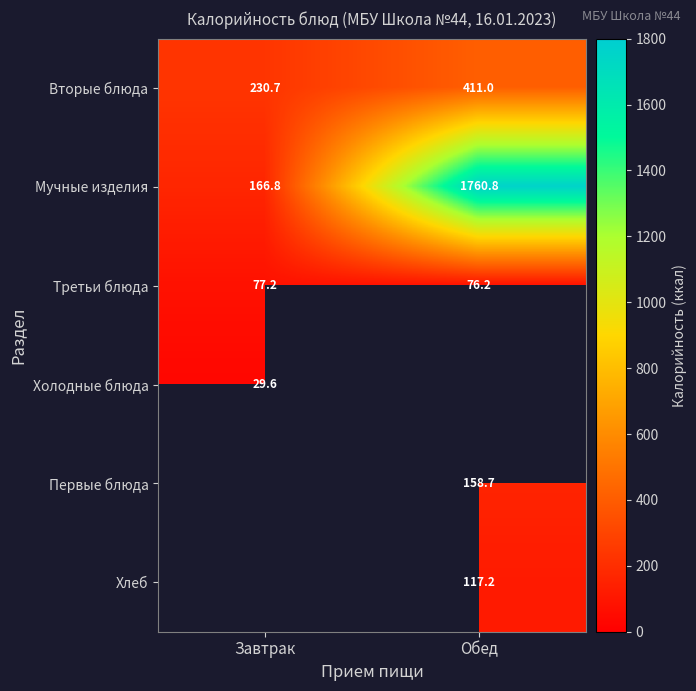

What is the difference between the highest and lowest values at Завтрак?

201.0